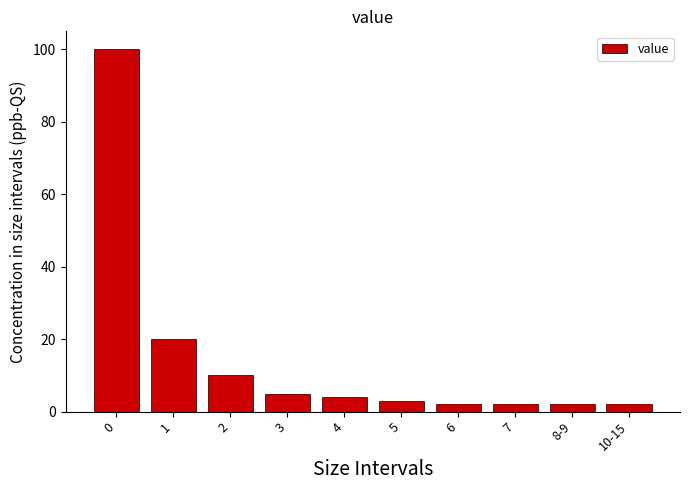

Reading right to left, what are all the values shown in this chart?

10-15=2	8-9=2	7=2	6=2	5=3	4=4	3=5	2=10	1=20	0=100